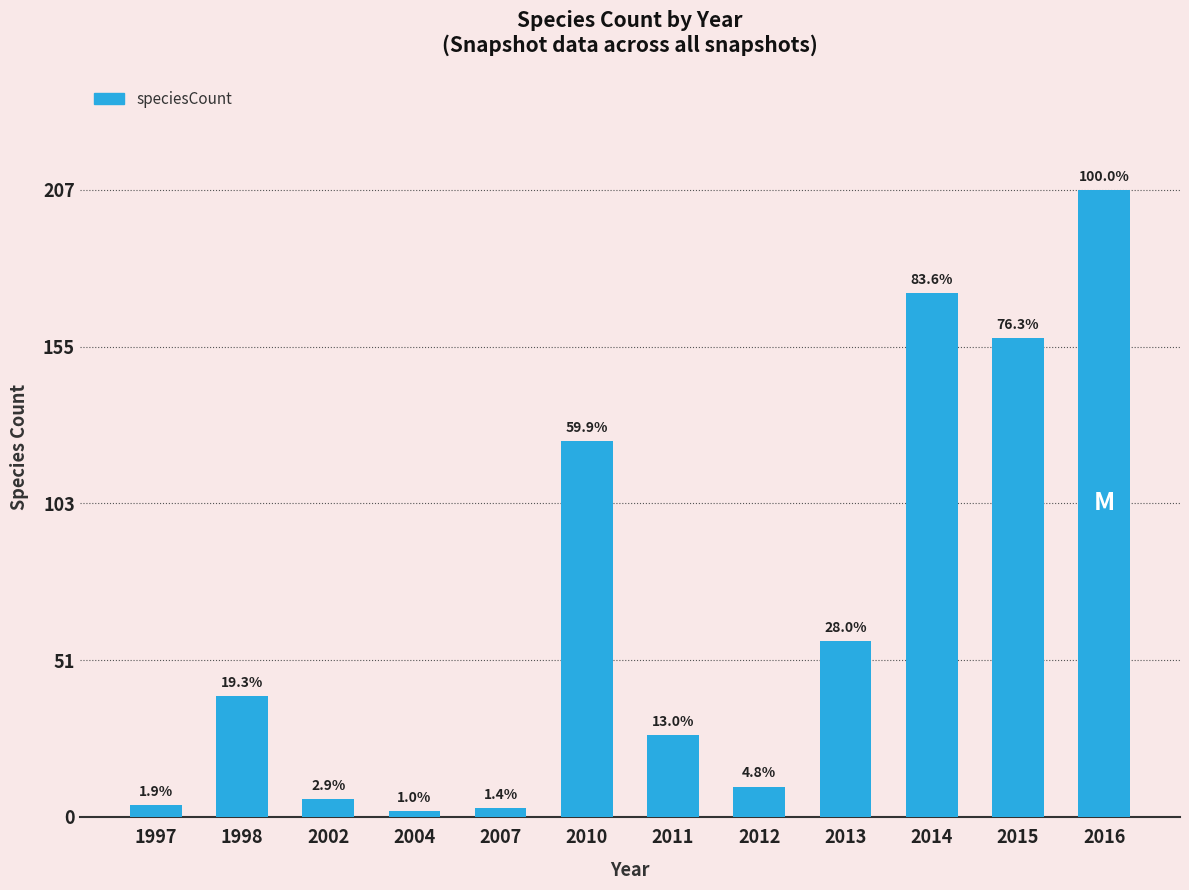

How many bars are there in total?

12